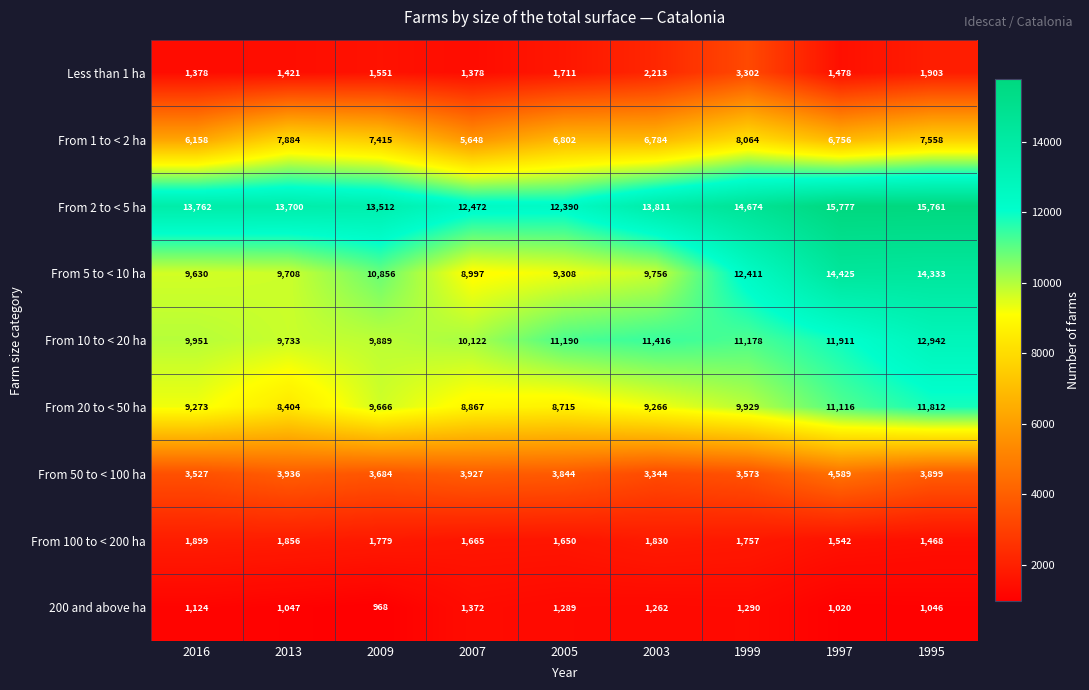

Which series has the largest range (max minus min)?

From 5 to < 10 ha